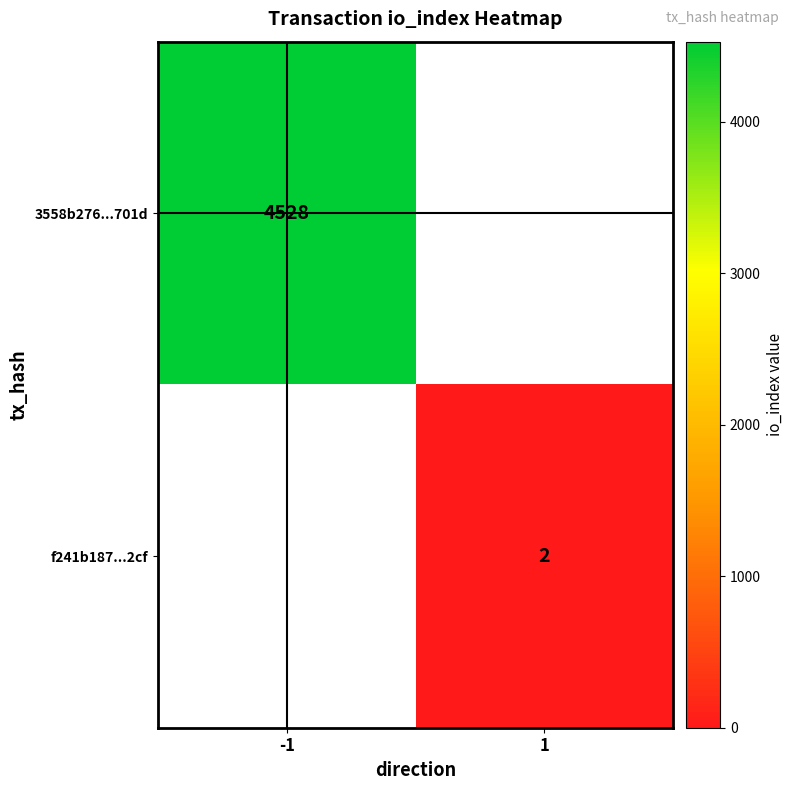

The 3558b276...701d series shows 6343 at -1. True or false?

False